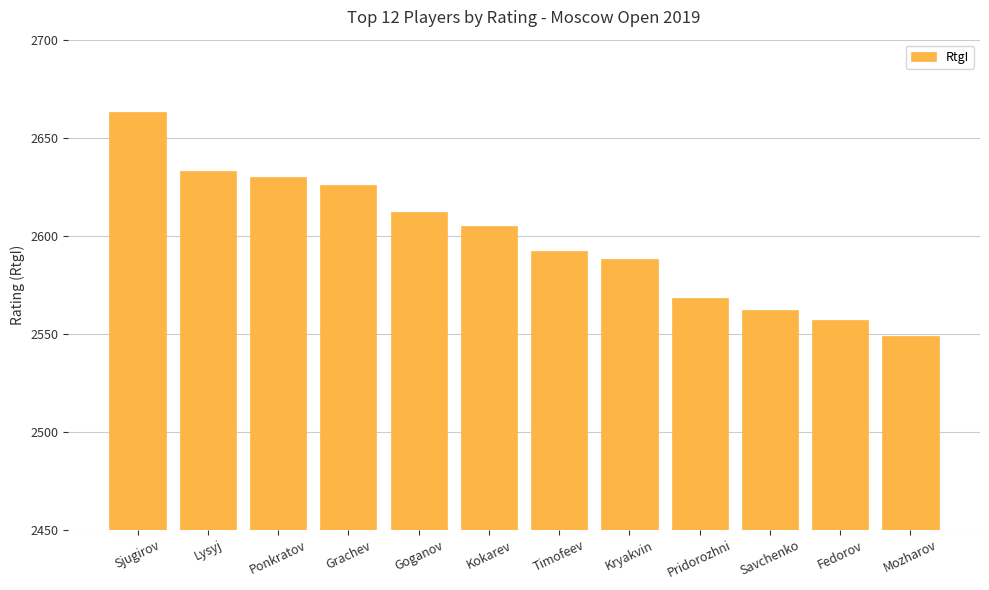

How many values are below 2605?

6